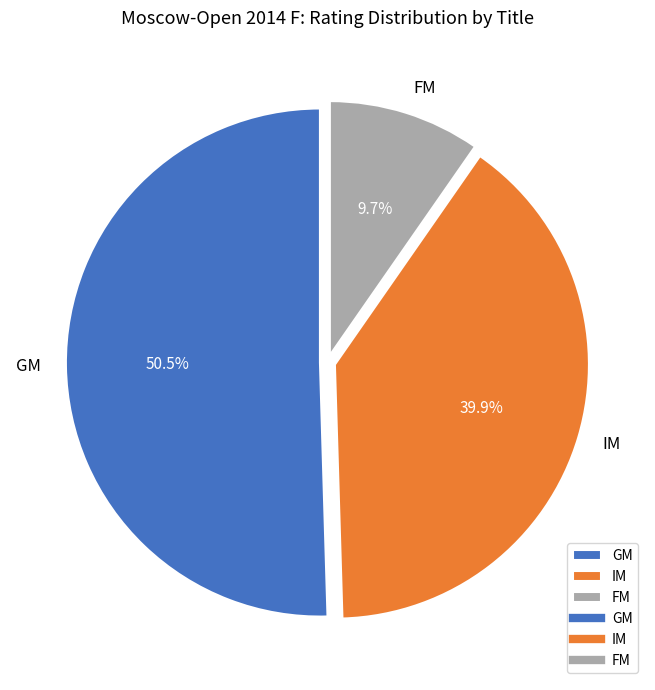

What is the total percentage of GM and IM?

90.3%